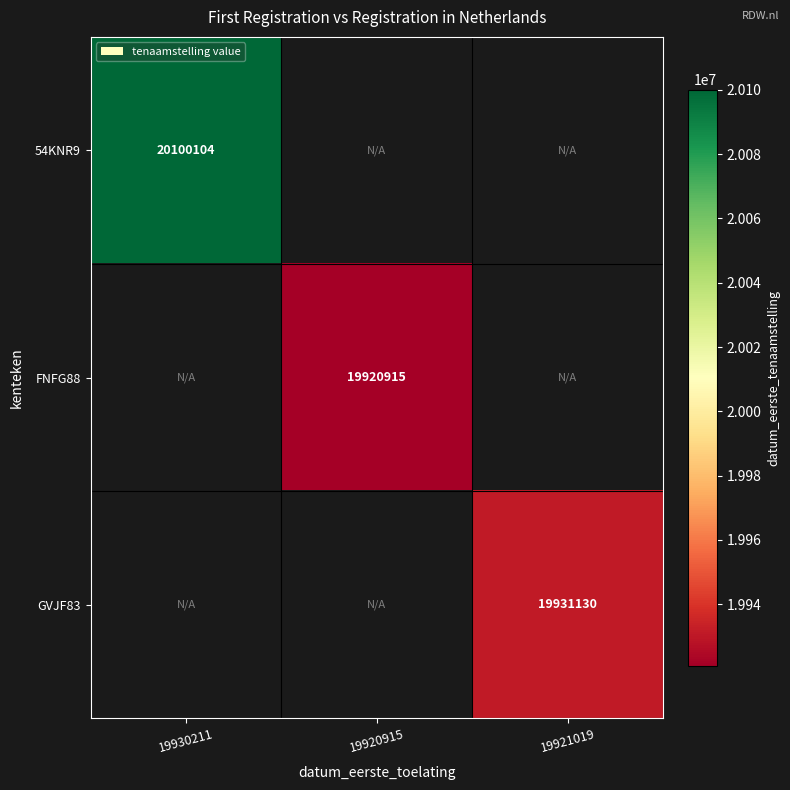

Is it true that FNFG88 equals 5068390 at 19920915?

False